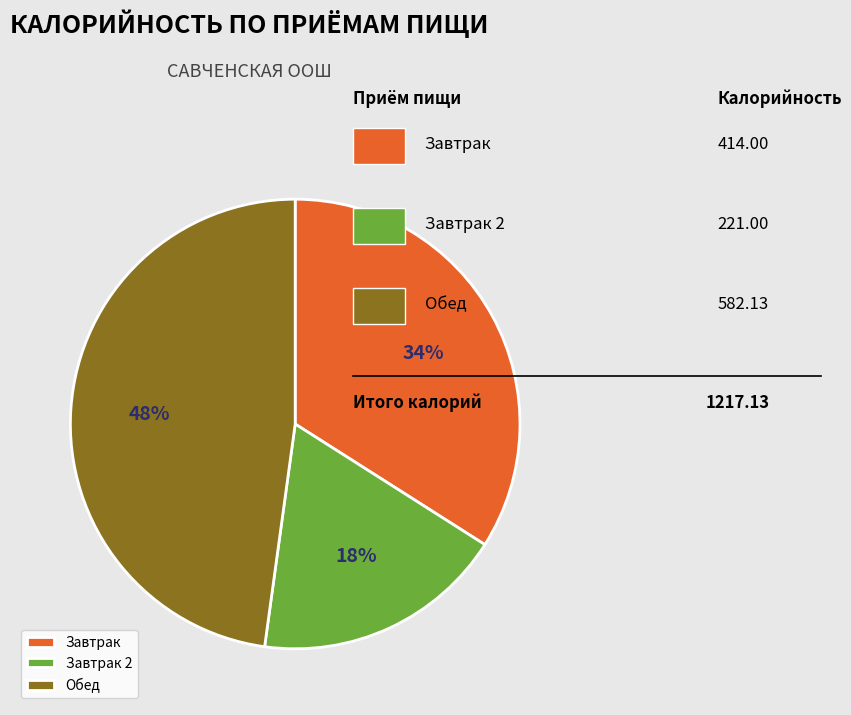

To the nearest percent, what is the difference between the largest and smallest slice percentages?

30%